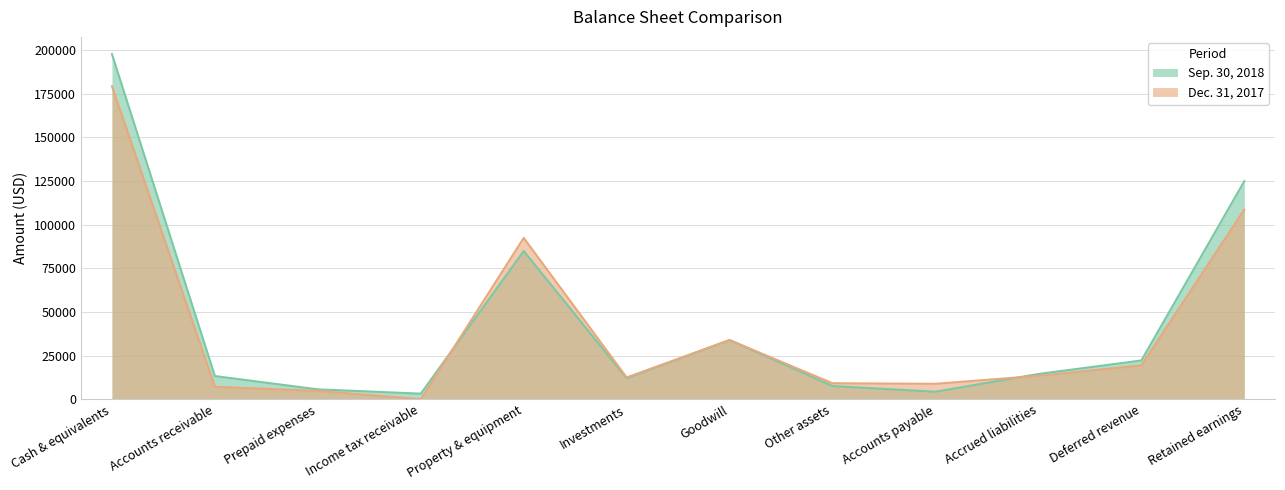

Is it true that Dec. 31, 2017 equals 33899 at Goodwill?

True